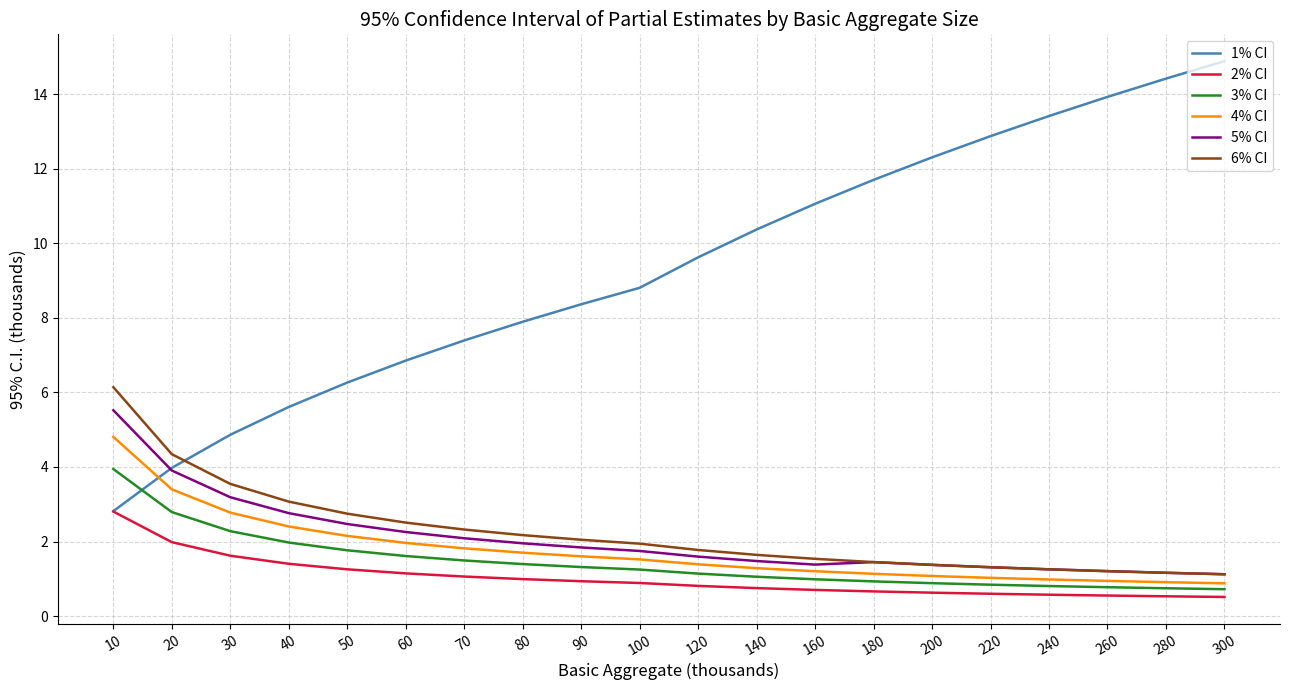

Which series has the widest spread of values?

1% CI